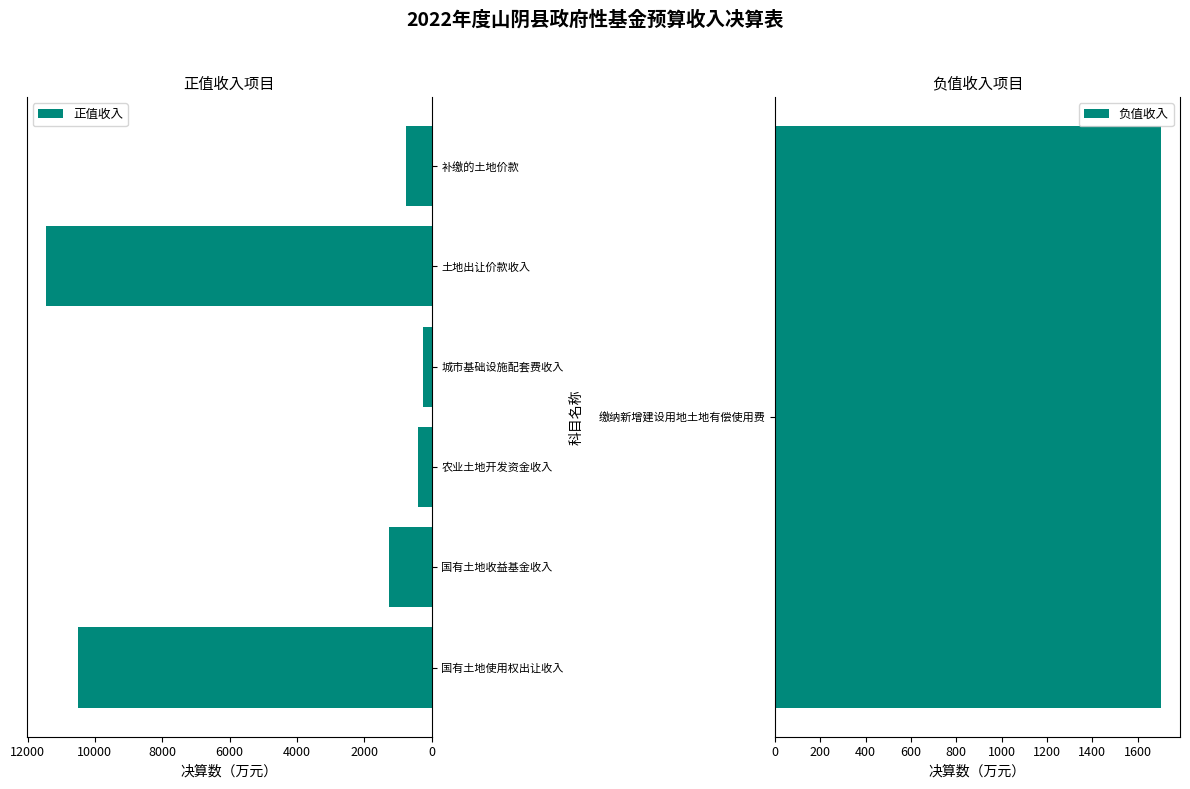

True or false: 正值收入 has a value of 4465 at 土地出让价款收入.

False